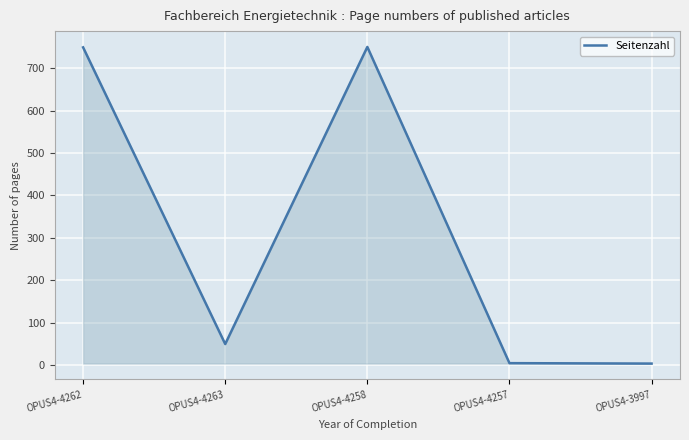

How many interior local peaks (higher than both neighbors) does the data have?

1